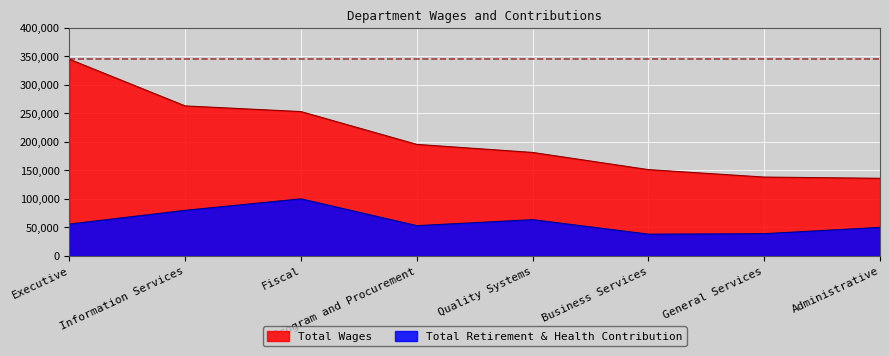

What is the label of the 1st point from the right?

Administrative